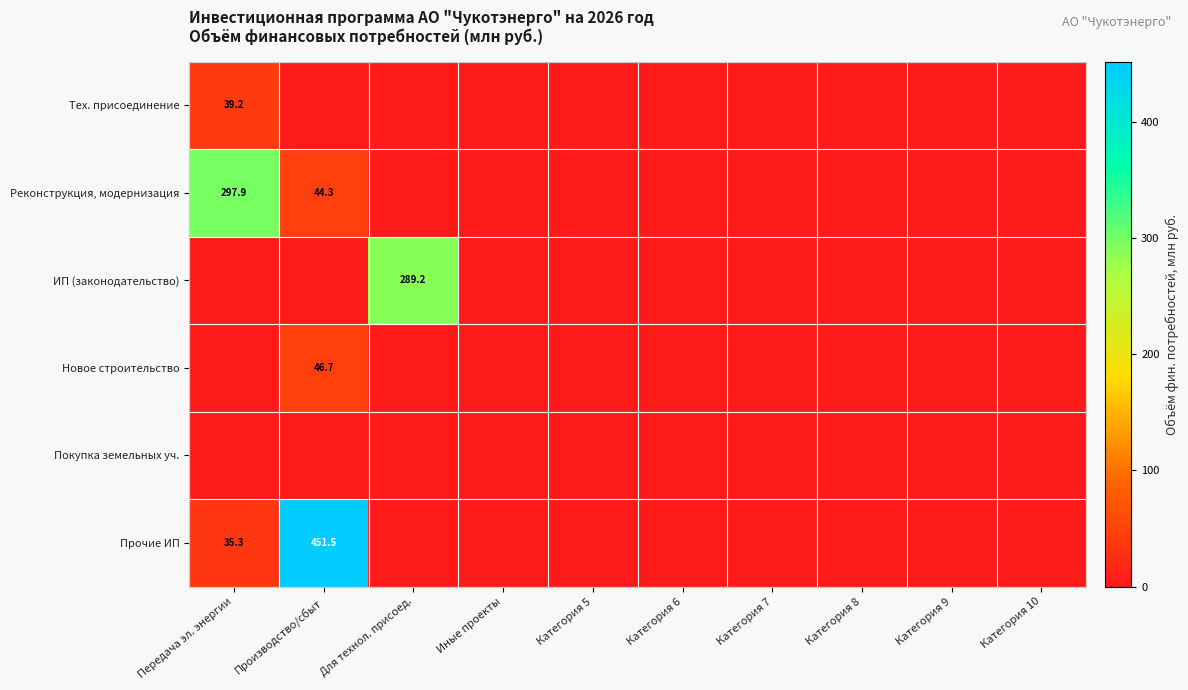

Rank the series by their maximum value, from lowest to highest.

Покупка земельных уч., Тех. присоединение, Новое строительство, ИП (законодательство), Реконструкция, модернизация, Прочие ИП